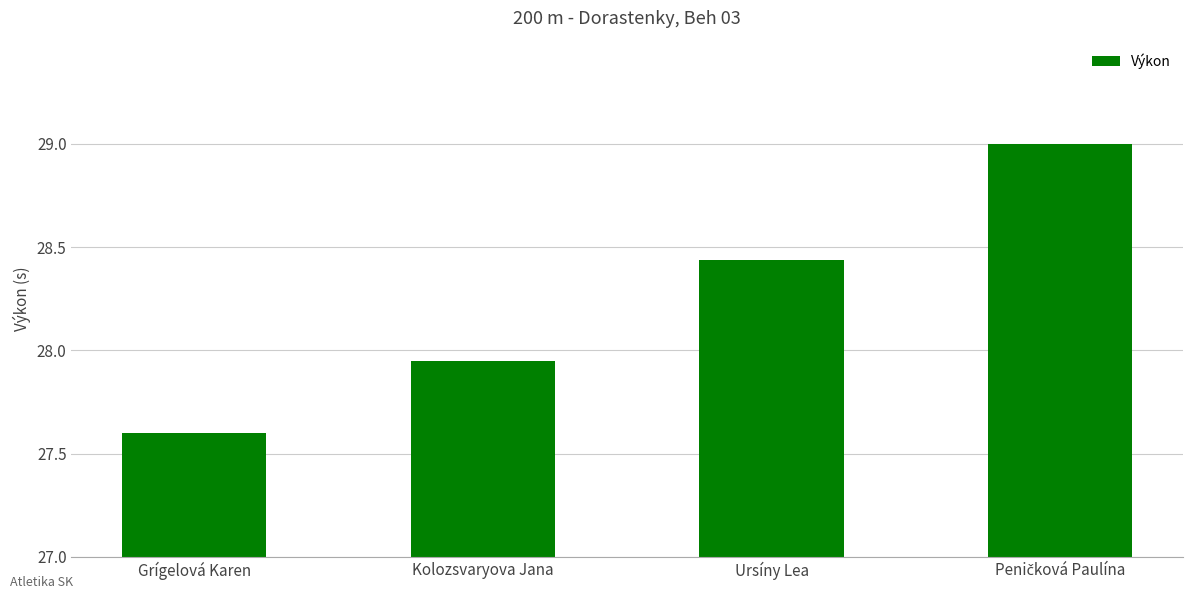

What is the greatest value displayed?

29.0